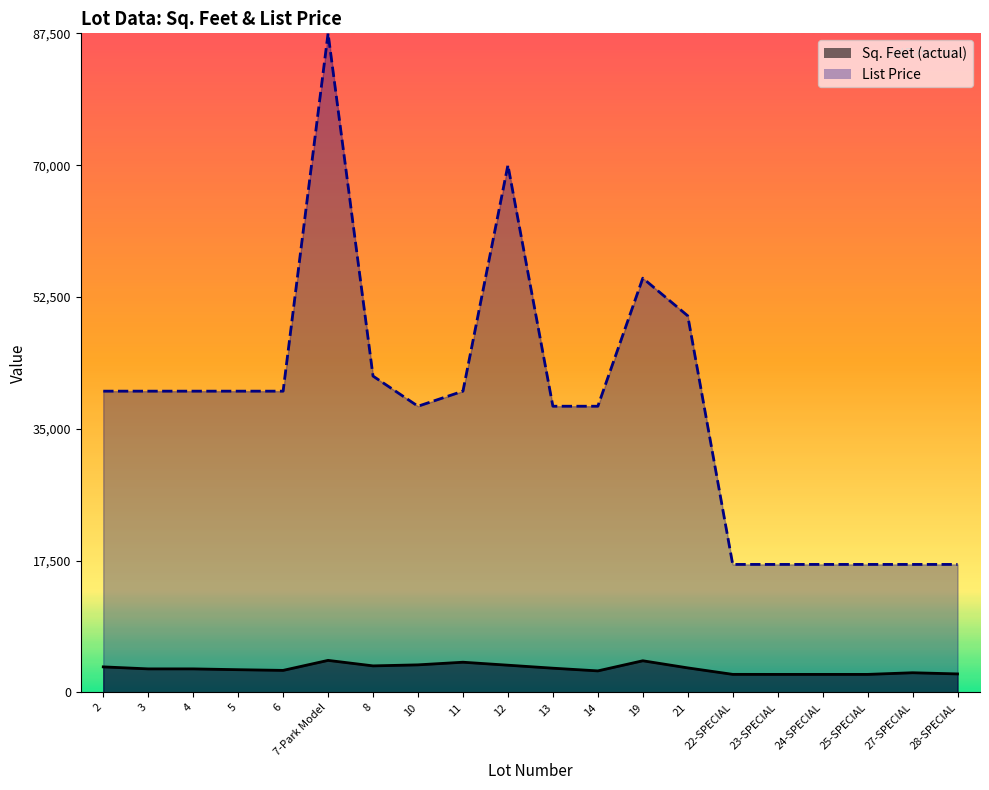

In List Price, how many points are lower than both neighbors (excluding endpoints)?

1